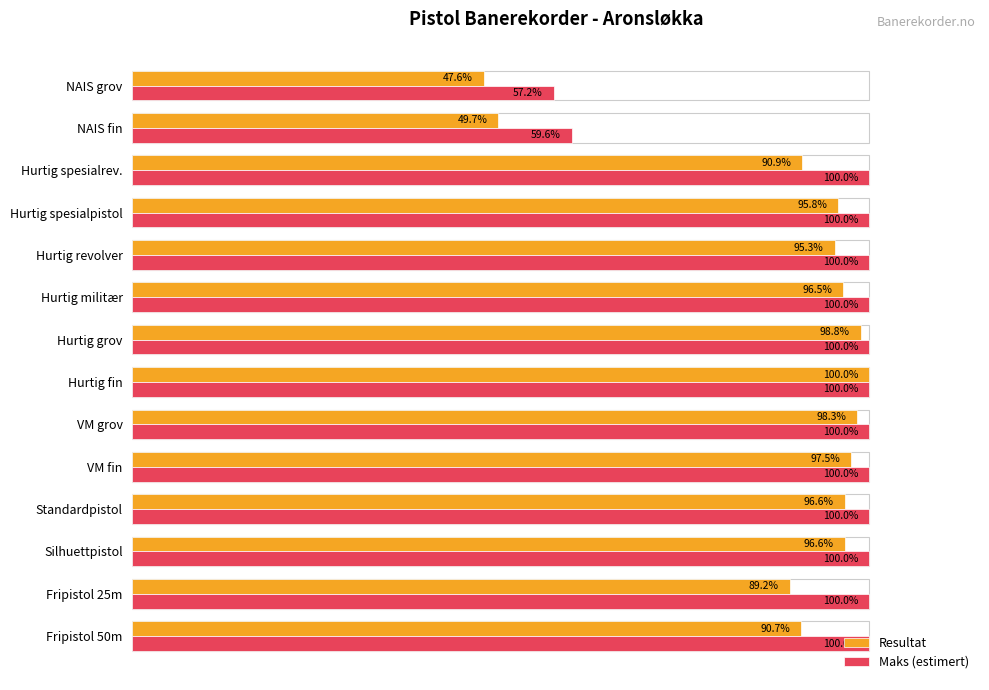

Where is Maks (estimert) nearest to the value 78?

NAIS fin